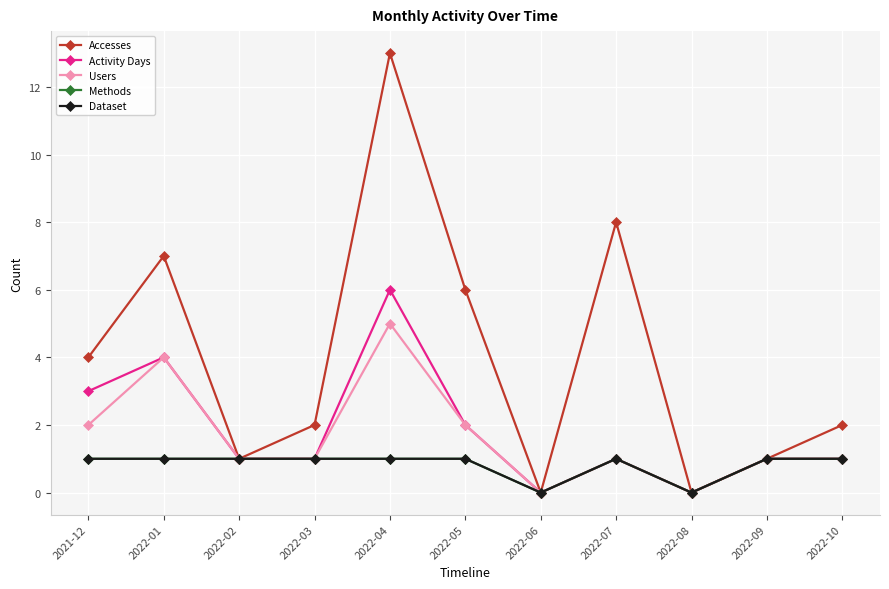

Which series changed the most between 2022-03 and 2022-07?

Accesses